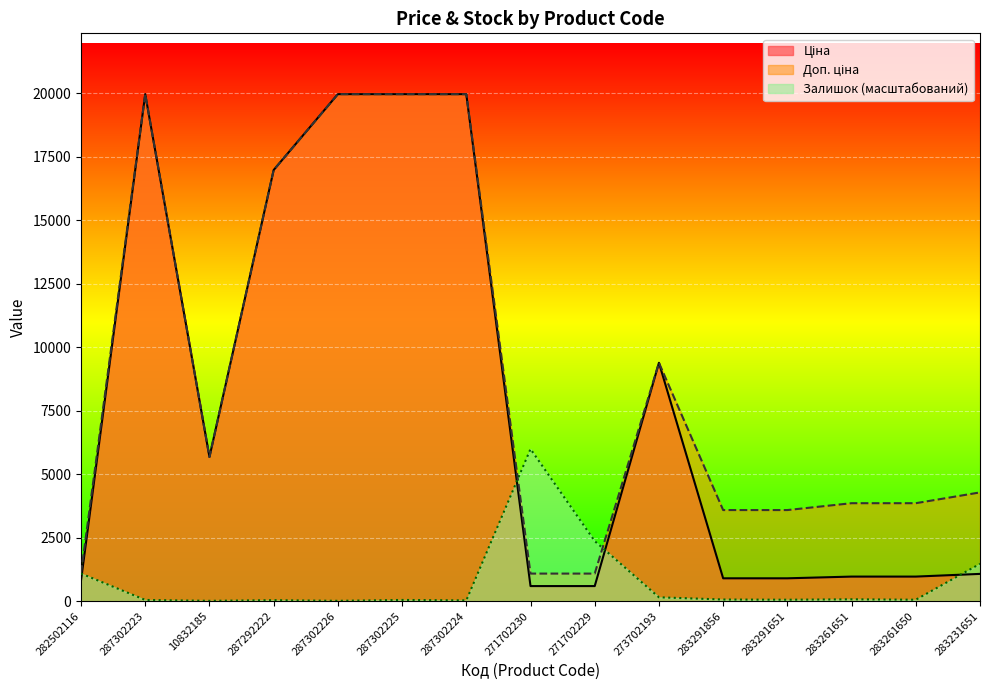

Is the value of Залишок at 271702229 greater than the value of Ціна at 287302224?

No